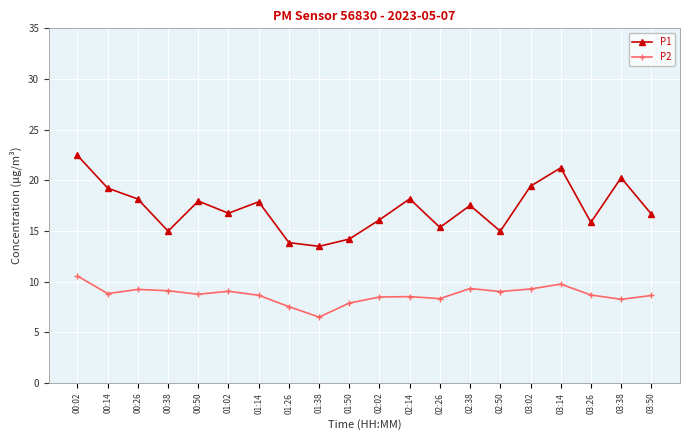

True or false: P1 and P2 intersect in this chart.

False